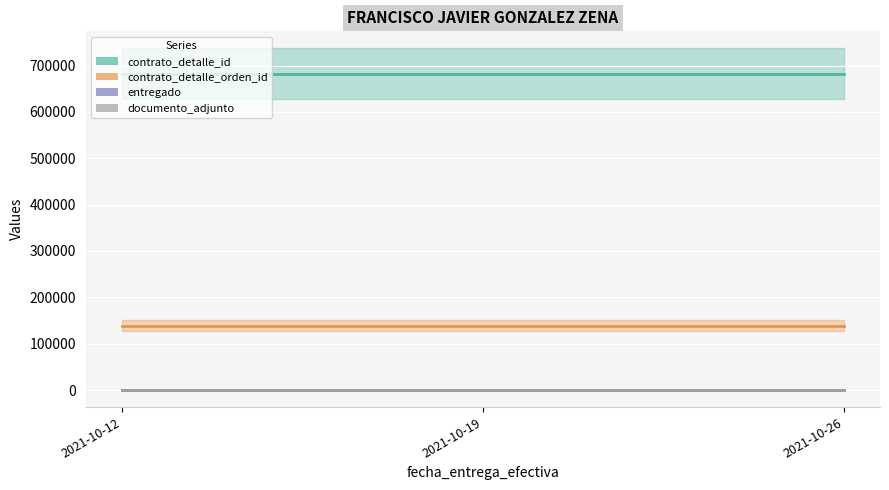

What is the total value across all series at 2021-10-26?

821422